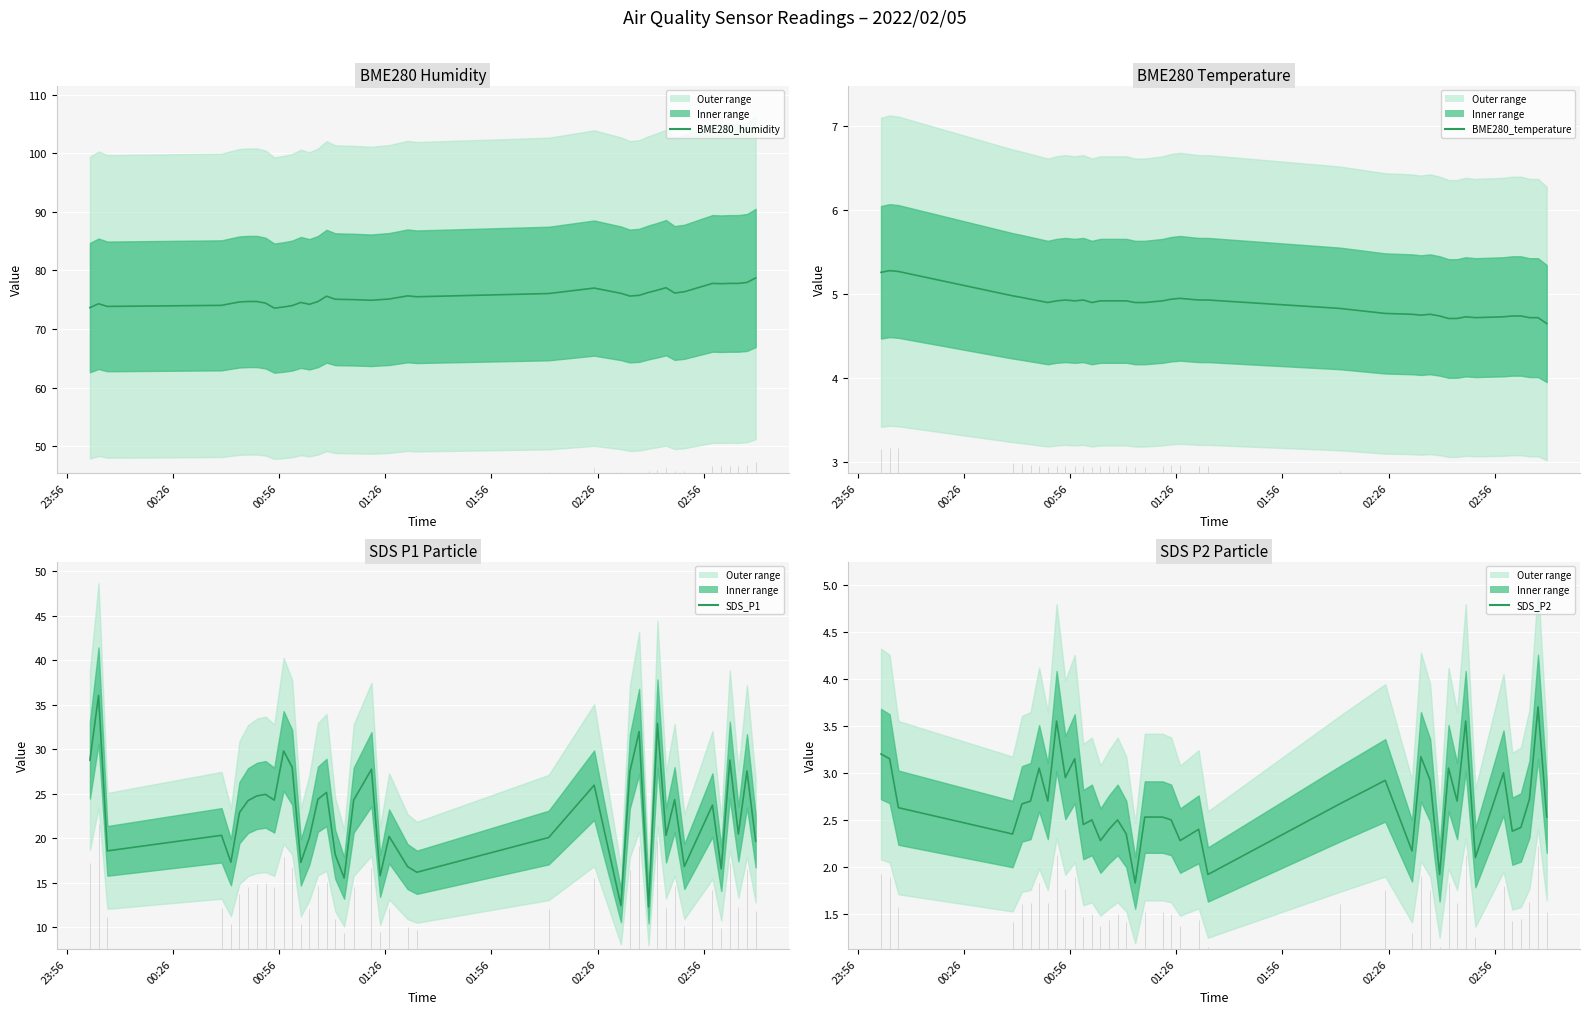

True or false: BME280_humidity and SDS_P1 intersect in this chart.

False